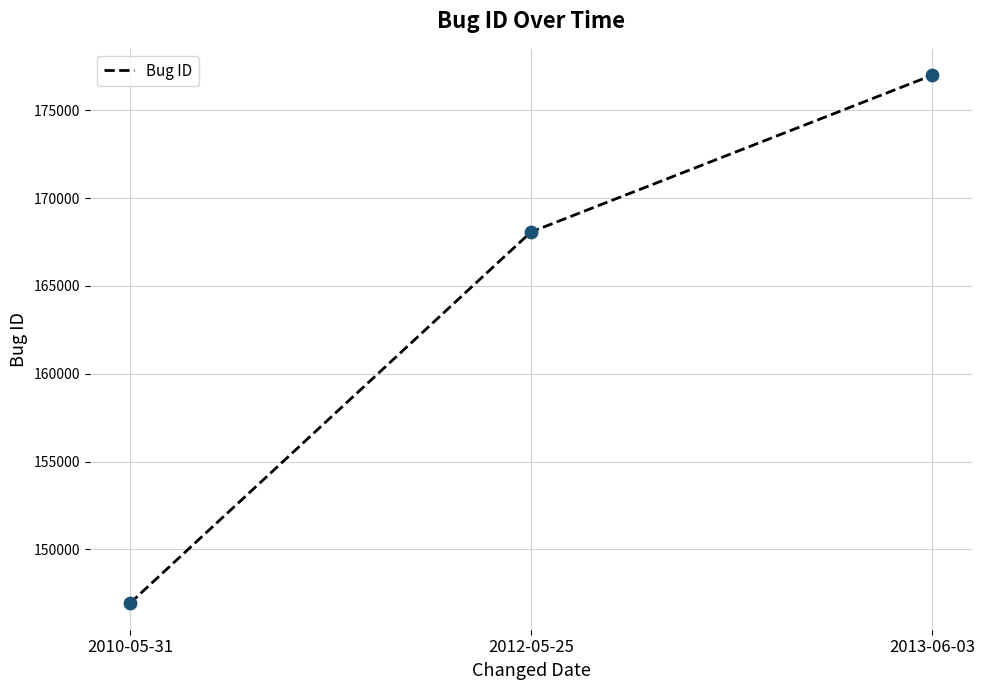

What is the ratio of the value at 2012-05-25 to the value at 2013-06-03?

0.9